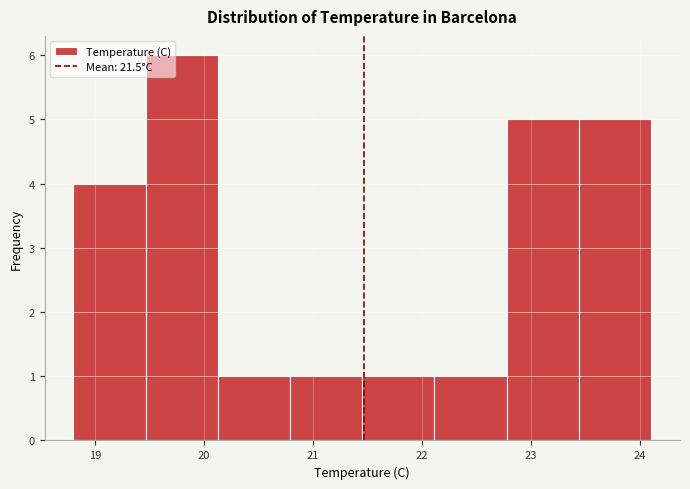

Reading left to right, transcribe this chart: for each bar, give the range it covers on the x-axis and its height. Neither the bar edges nor the heights are printed on the chart, so give them approximately, as read against the axes.

18.8 to 19.5: 4
19.5 to 20.1: 6
20.1 to 20.8: 1
20.8 to 21.5: 1
21.5 to 22.1: 1
22.1 to 22.8: 1
22.8 to 23.4: 5
23.4 to 24.1: 5